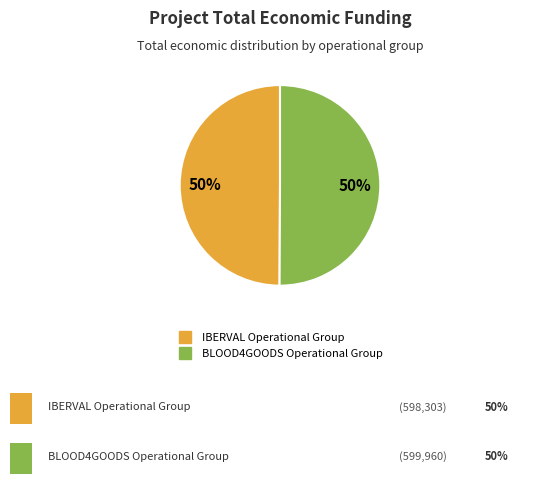

To the nearest percent, what is the average slice percentage?

50%